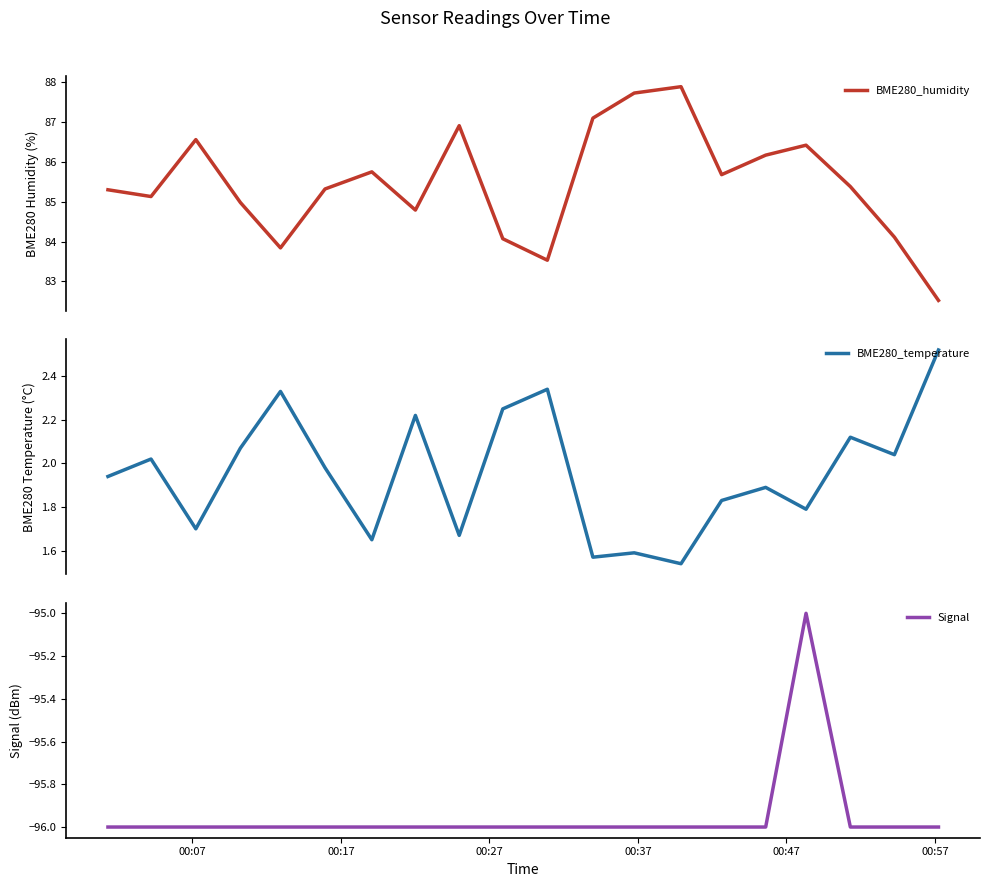

At how many categories does at least one series exceed -68?

20